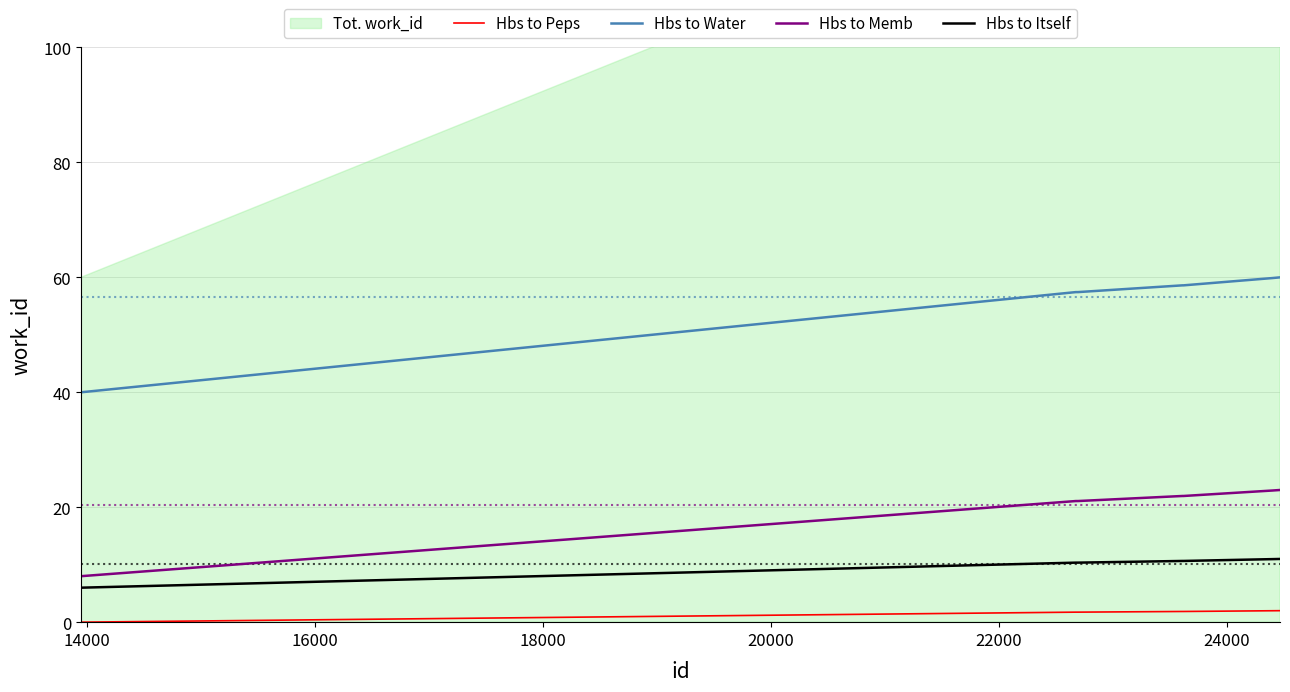

True or false: Hbs to Water and Hbs to Memb intersect in this chart.

False